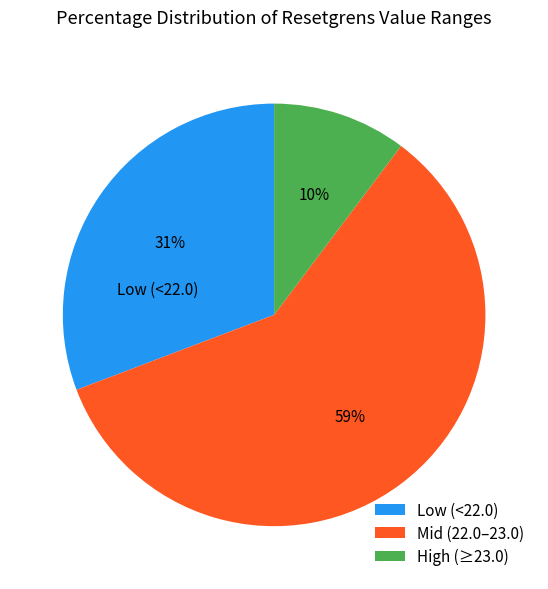

What is the smallest slice in the pie chart?

High (≥23.0)